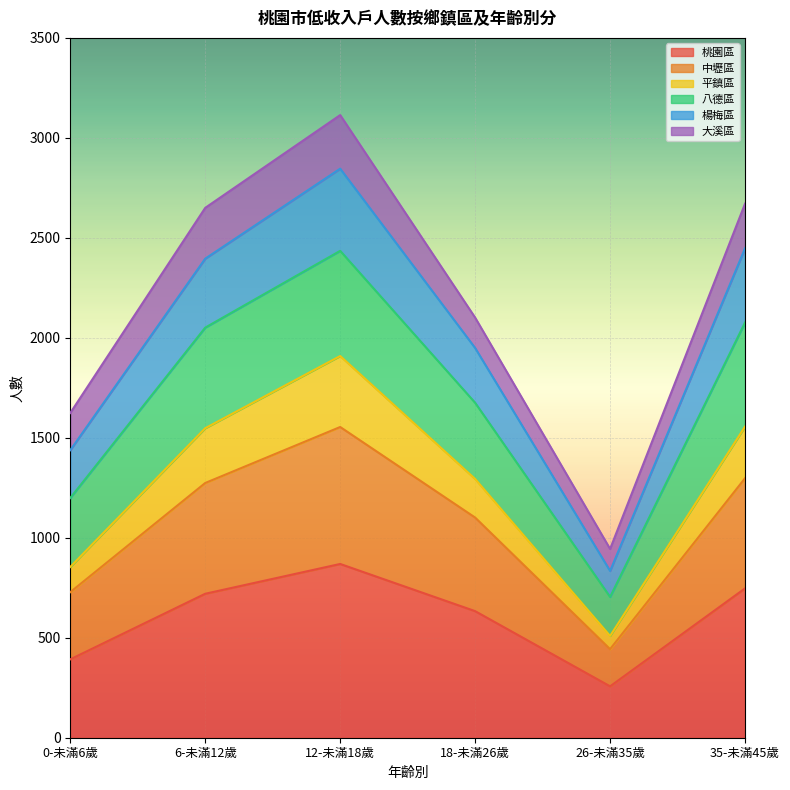

True or false: 中壢區 and 桃園區 intersect in this chart.

False